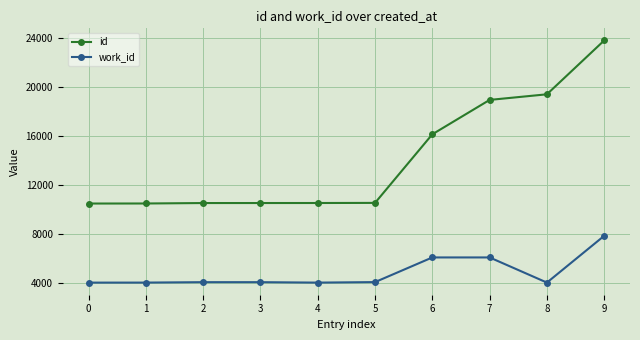

Is it true that id equals 19388 at 8?

True